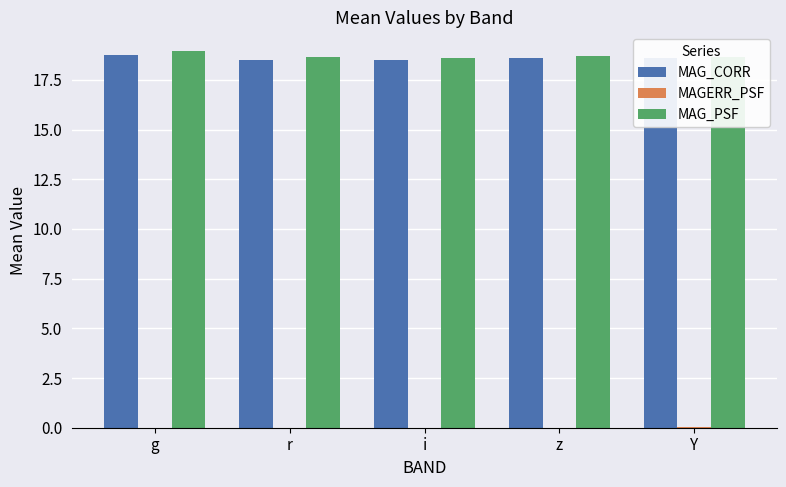

At which label does MAG_PSF reach its peak?

g